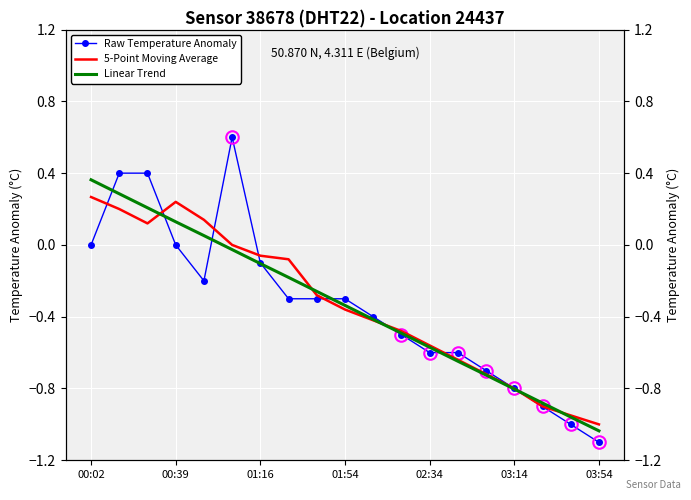

How many values in the Linear Trend series exceed 0?

5